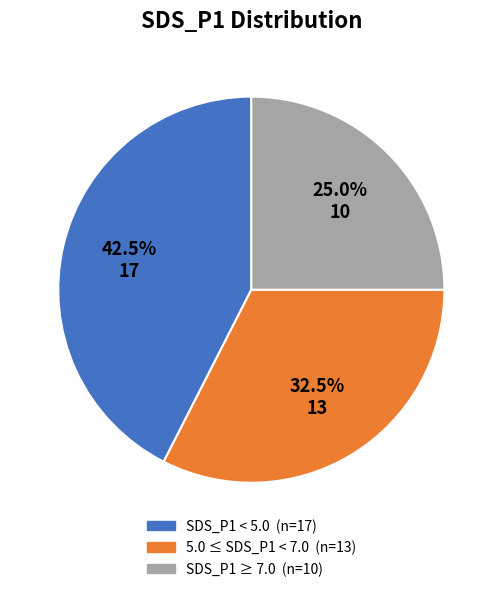

Is there any slice that represents more than half of the pie?

No